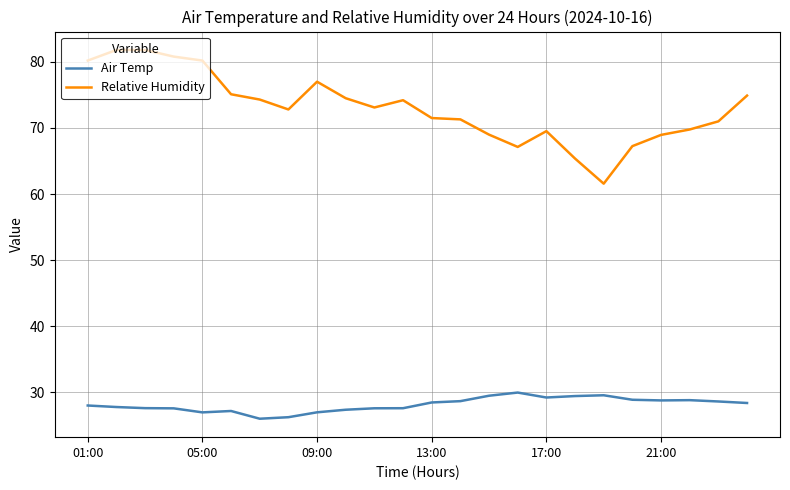

True or false: Relative Humidity and Air Temp cross at least once.

False